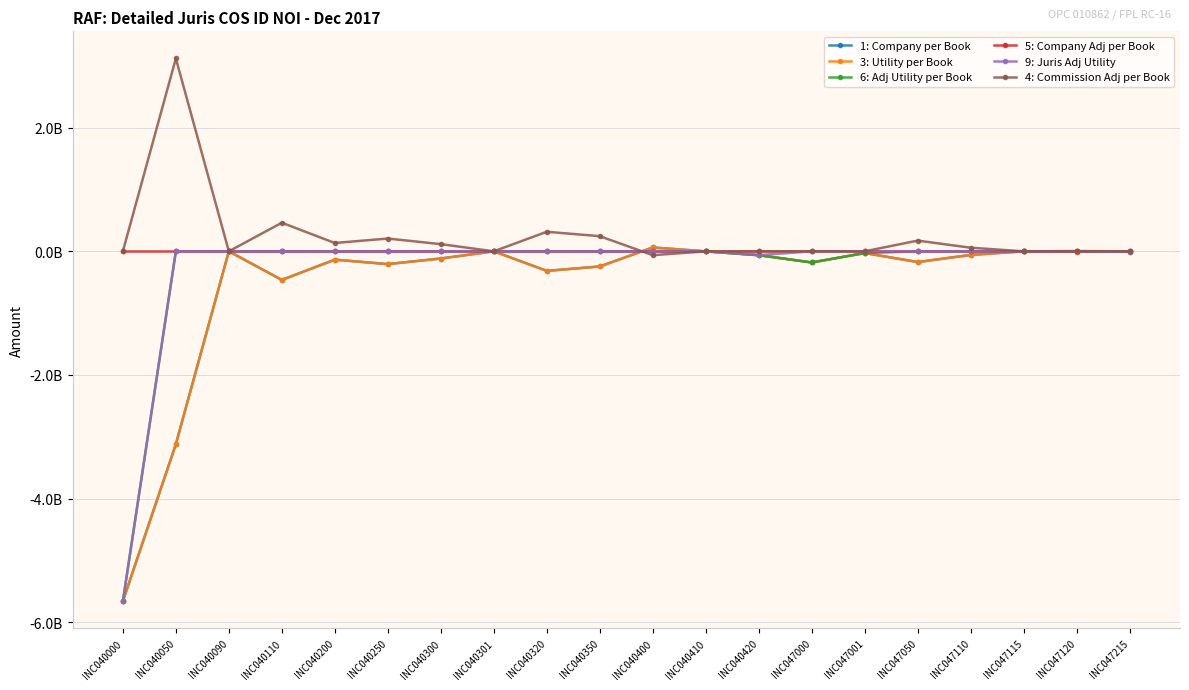

List the series in order of their peak value, lowest first.

6: Adj Utility per Book, 5: Company Adj per Book, 9: Juris Adj Utility, 1: Company per Book, 3: Utility per Book, 4: Commission Adj per Book